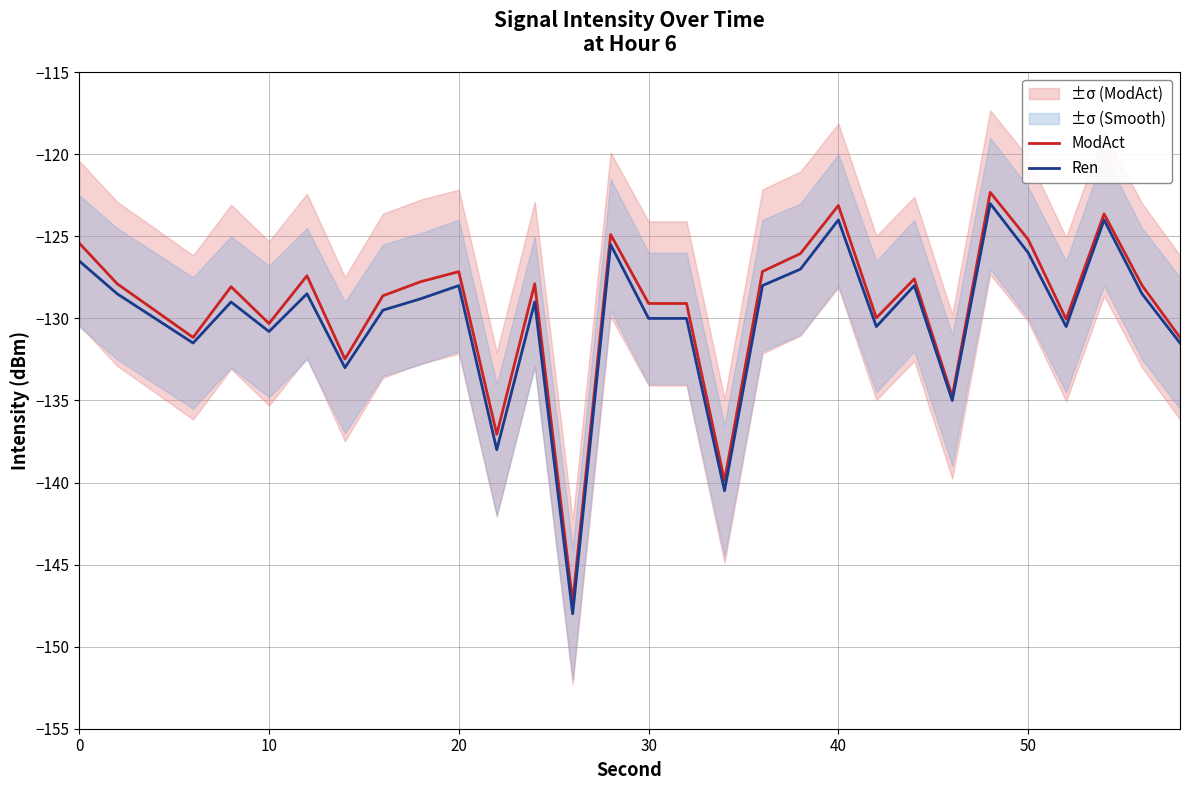

Which series has the largest range (max minus min)?

Ren